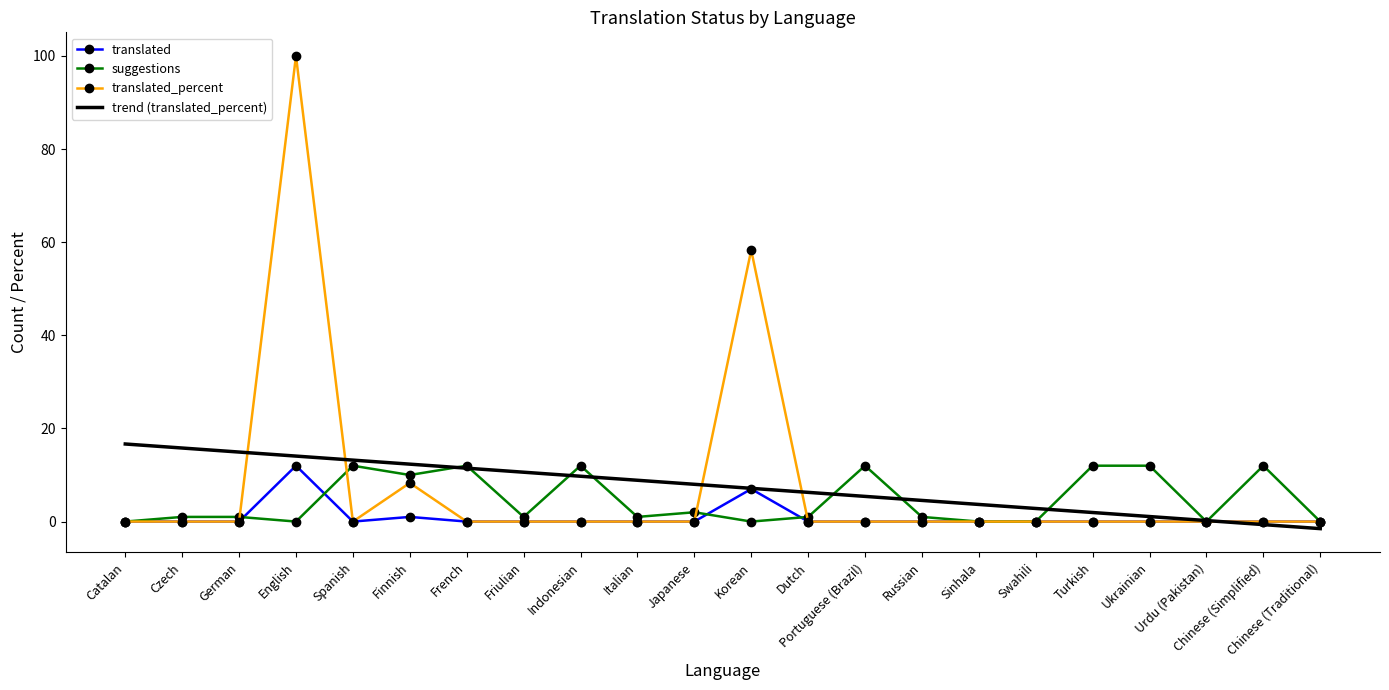

Which series changed the most between Korean and Turkish?

translated_percent